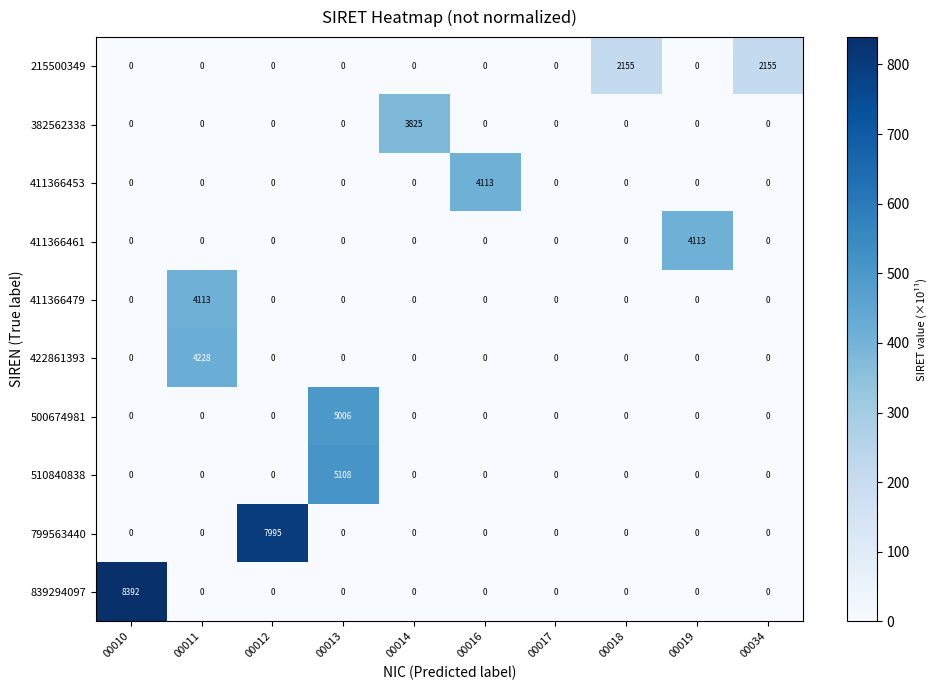

How many values in the 799563440 series exceed 0?

1